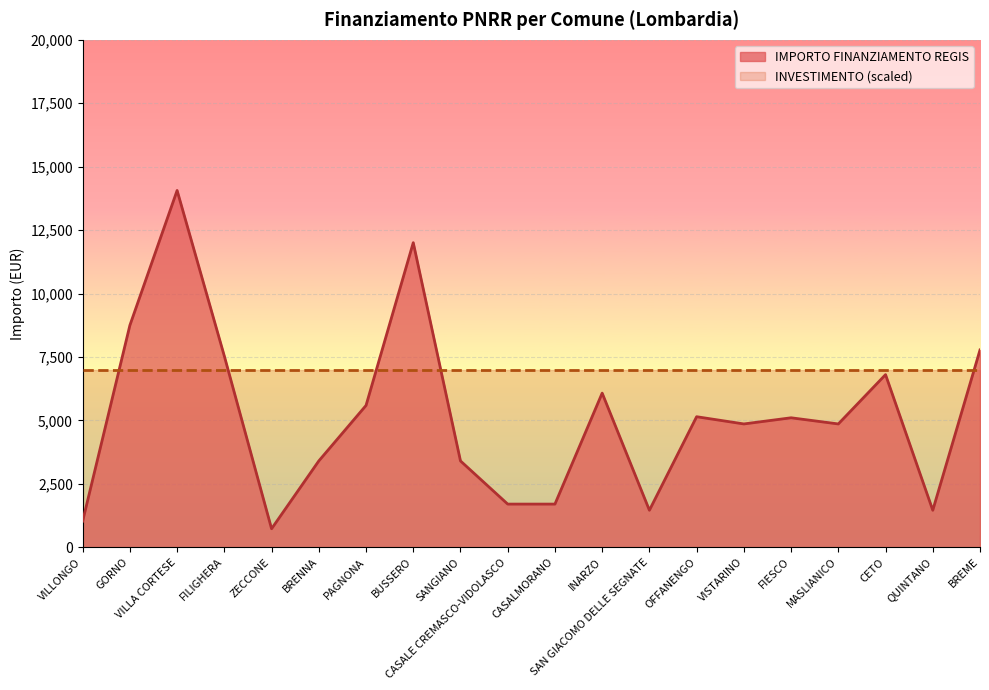

Which series has the largest total across all categories?

INVESTIMENTO (scaled)